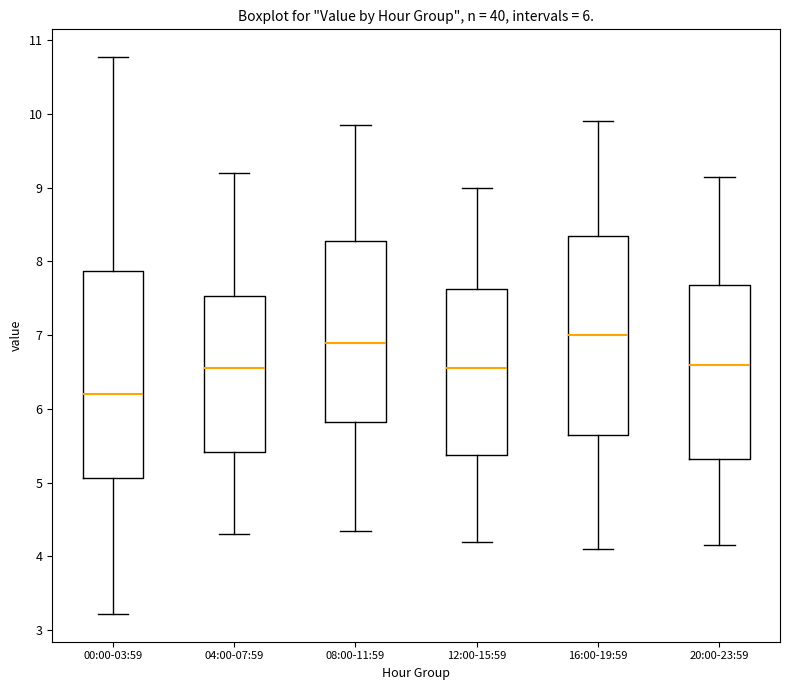

Which box has the lowest median line?

00:00-03:59